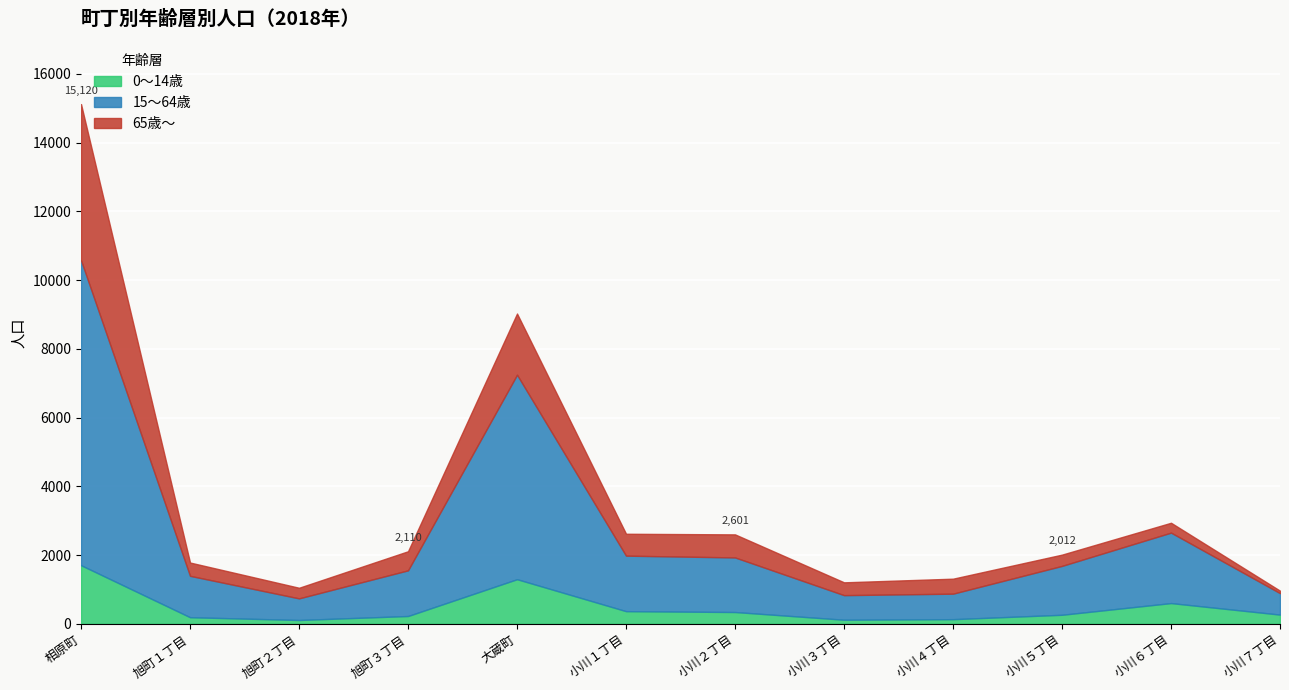

Is it true that 65歳～ equals 287 at 小川６丁目?

True